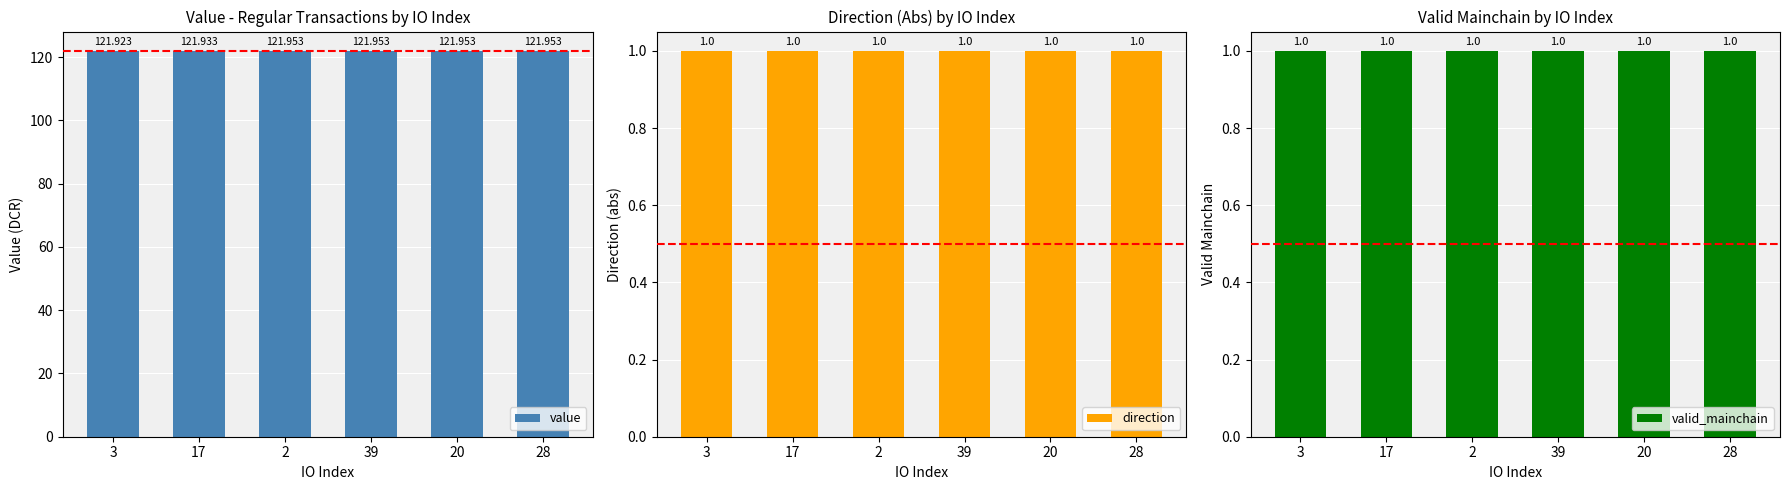

What is the lowest value of the valid_mainchain series?

1.0